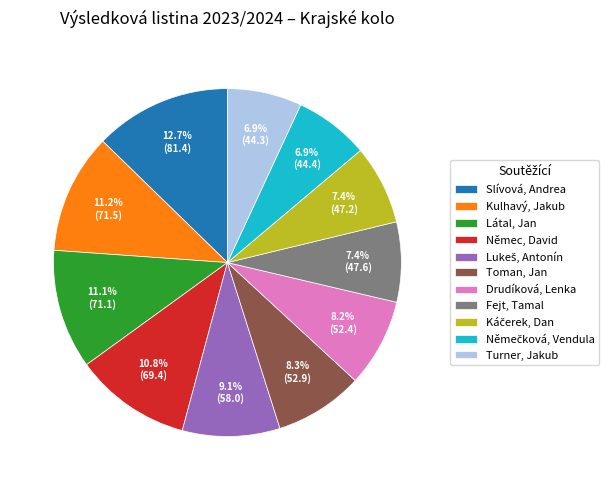

Does any single category account for the majority?

No